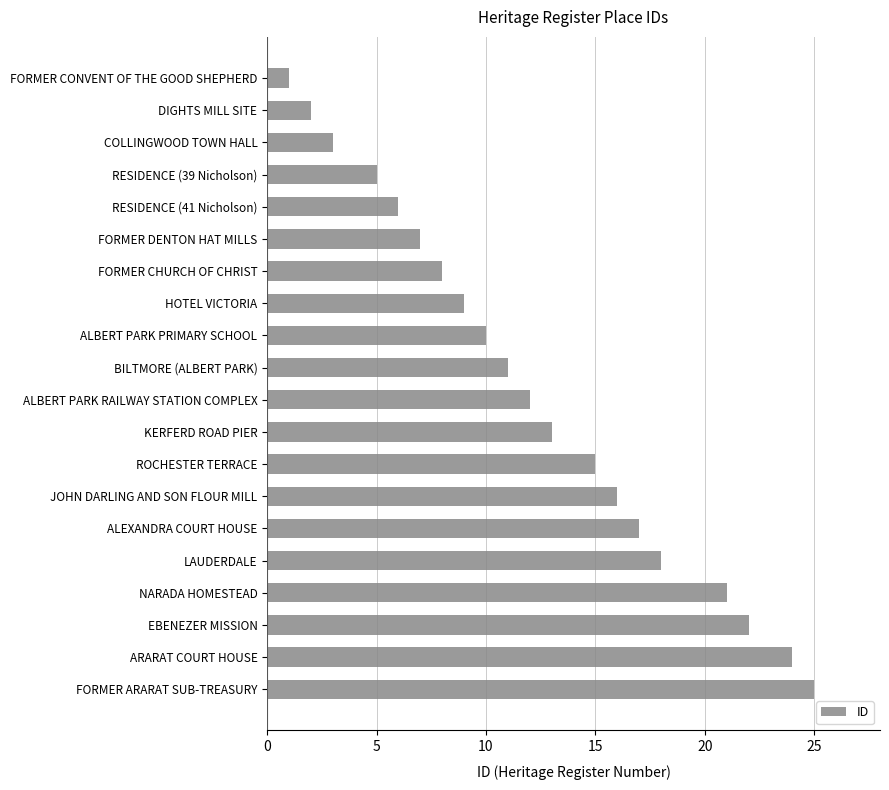

Count the number of data series in this chart.

1